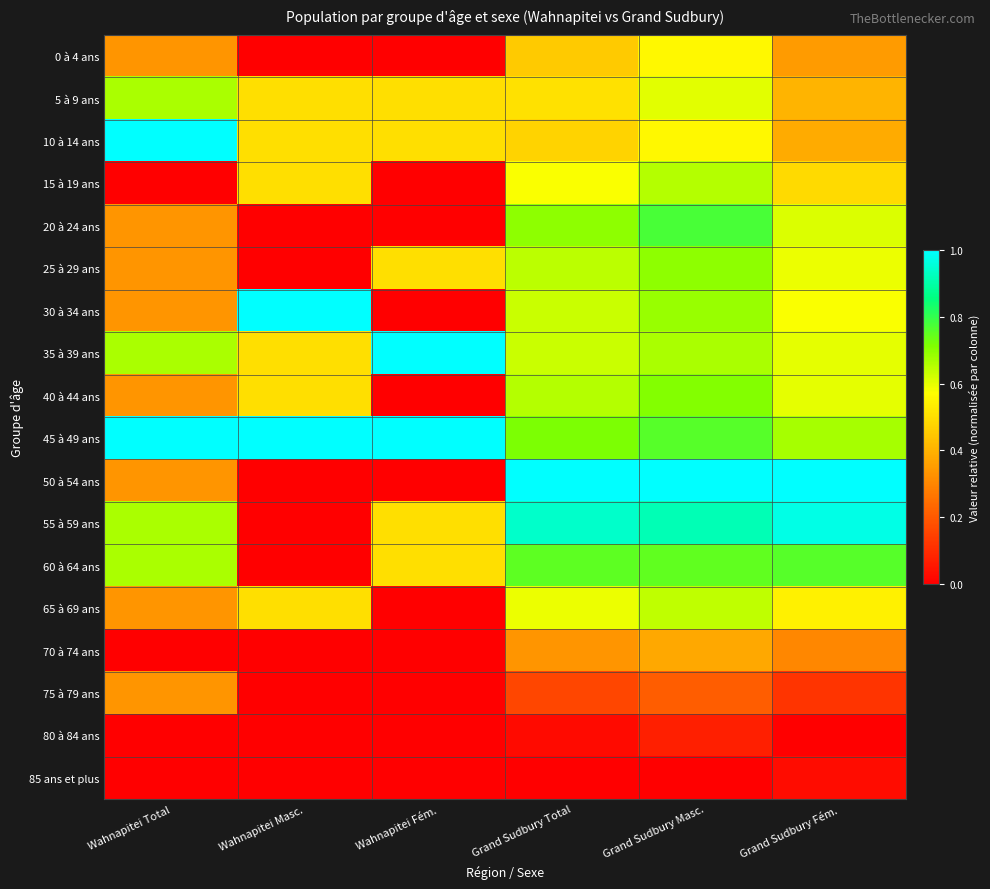

Reading right to left, what are all the values shown in this chart?

0 à 4 ans: Grand Sudbury Fém.=0.4	Grand Sudbury Masc.=0.6	Grand Sudbury Total=0.5	Wahnapitei Fém.=0.0	Wahnapitei Masc.=0.0	Wahnapitei Total=0.3
5 à 9 ans: Grand Sudbury Fém.=0.4	Grand Sudbury Masc.=0.6	Grand Sudbury Total=0.5	Wahnapitei Fém.=0.5	Wahnapitei Masc.=0.5	Wahnapitei Total=0.7
10 à 14 ans: Grand Sudbury Fém.=0.4	Grand Sudbury Masc.=0.6	Grand Sudbury Total=0.5	Wahnapitei Fém.=0.5	Wahnapitei Masc.=0.5	Wahnapitei Total=1.0
15 à 19 ans: Grand Sudbury Fém.=0.5	Grand Sudbury Masc.=0.7	Grand Sudbury Total=0.6	Wahnapitei Fém.=0.0	Wahnapitei Masc.=0.5	Wahnapitei Total=0.0
20 à 24 ans: Grand Sudbury Fém.=0.6	Grand Sudbury Masc.=0.8	Grand Sudbury Total=0.7	Wahnapitei Fém.=0.0	Wahnapitei Masc.=0.0	Wahnapitei Total=0.3
25 à 29 ans: Grand Sudbury Fém.=0.6	Grand Sudbury Masc.=0.7	Grand Sudbury Total=0.6	Wahnapitei Fém.=0.5	Wahnapitei Masc.=0.0	Wahnapitei Total=0.3
30 à 34 ans: Grand Sudbury Fém.=0.6	Grand Sudbury Masc.=0.7	Grand Sudbury Total=0.6	Wahnapitei Fém.=0.0	Wahnapitei Masc.=1.0	Wahnapitei Total=0.3
35 à 39 ans: Grand Sudbury Fém.=0.6	Grand Sudbury Masc.=0.7	Grand Sudbury Total=0.6	Wahnapitei Fém.=1.0	Wahnapitei Masc.=0.5	Wahnapitei Total=0.7
40 à 44 ans: Grand Sudbury Fém.=0.6	Grand Sudbury Masc.=0.7	Grand Sudbury Total=0.7	Wahnapitei Fém.=0.0	Wahnapitei Masc.=0.5	Wahnapitei Total=0.3
45 à 49 ans: Grand Sudbury Fém.=0.7	Grand Sudbury Masc.=0.8	Grand Sudbury Total=0.7	Wahnapitei Fém.=1.0	Wahnapitei Masc.=1.0	Wahnapitei Total=1.0
50 à 54 ans: Grand Sudbury Fém.=1.0	Grand Sudbury Masc.=1.0	Grand Sudbury Total=1.0	Wahnapitei Fém.=0.0	Wahnapitei Masc.=0.0	Wahnapitei Total=0.3
55 à 59 ans: Grand Sudbury Fém.=1.0	Grand Sudbury Masc.=0.9	Grand Sudbury Total=0.9	Wahnapitei Fém.=0.5	Wahnapitei Masc.=0.0	Wahnapitei Total=0.7
60 à 64 ans: Grand Sudbury Fém.=0.8	Grand Sudbury Masc.=0.7	Grand Sudbury Total=0.8	Wahnapitei Fém.=0.5	Wahnapitei Masc.=0.0	Wahnapitei Total=0.7
65 à 69 ans: Grand Sudbury Fém.=0.5	Grand Sudbury Masc.=0.6	Grand Sudbury Total=0.6	Wahnapitei Fém.=0.0	Wahnapitei Masc.=0.5	Wahnapitei Total=0.3
70 à 74 ans: Grand Sudbury Fém.=0.3	Grand Sudbury Masc.=0.4	Grand Sudbury Total=0.3	Wahnapitei Fém.=0.0	Wahnapitei Masc.=0.0	Wahnapitei Total=0.0
75 à 79 ans: Grand Sudbury Fém.=0.1	Grand Sudbury Masc.=0.2	Grand Sudbury Total=0.2	Wahnapitei Fém.=0.0	Wahnapitei Masc.=0.0	Wahnapitei Total=0.3
80 à 84 ans: Grand Sudbury Fém.=0.0	Grand Sudbury Masc.=0.1	Grand Sudbury Total=0.0	Wahnapitei Fém.=0.0	Wahnapitei Masc.=0.0	Wahnapitei Total=0.0
85 ans et plus: Grand Sudbury Fém.=0.0	Grand Sudbury Masc.=0.0	Grand Sudbury Total=0.0	Wahnapitei Fém.=0.0	Wahnapitei Masc.=0.0	Wahnapitei Total=0.0